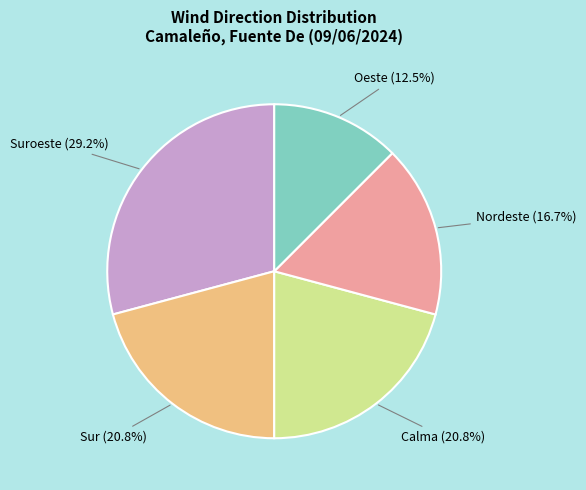

Approximately how many times larger is the value at Sur compared to Calma?

1.0